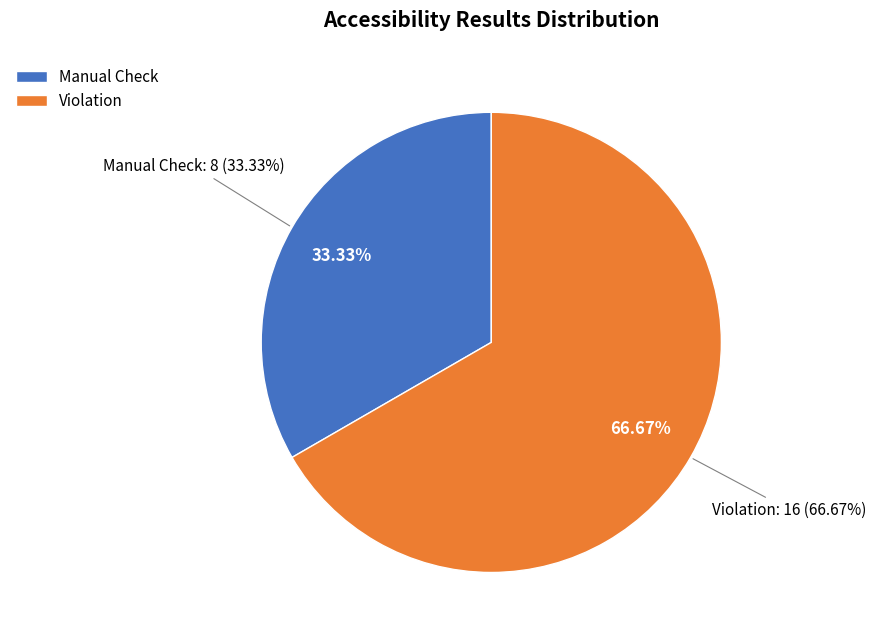

How many slices are in this pie chart?

2